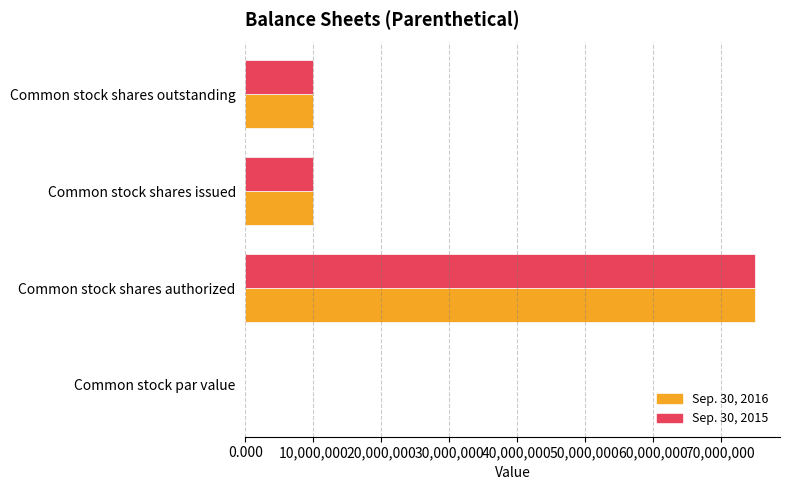

At which category does the chart reach its peak across all series?

Common stock shares authorized